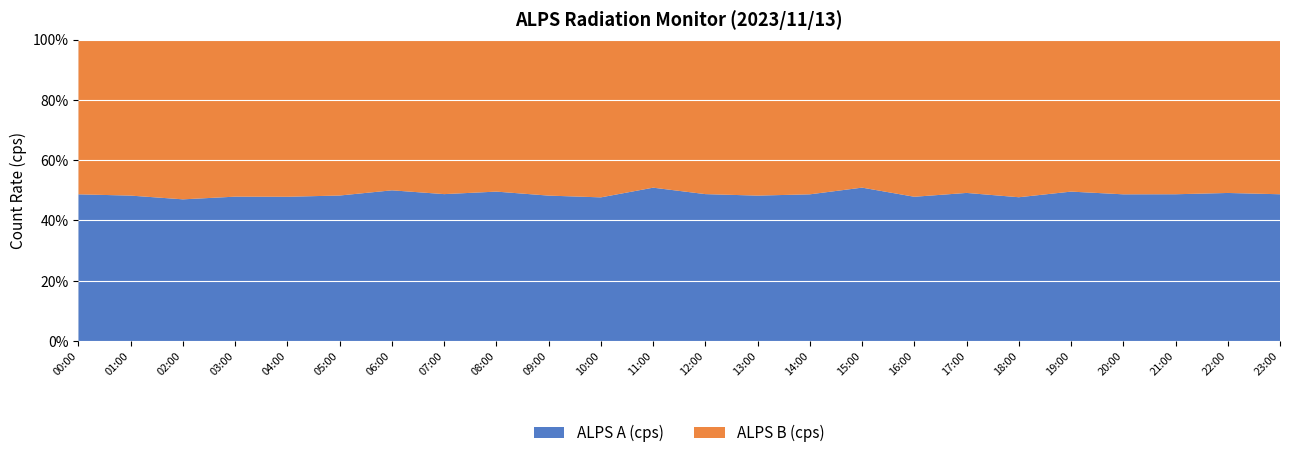

Reading left to right, extract all data points from this chart.

ALPS A (cps): 5.5	5.5	5.5	5.7	5.6	5.6	5.9	5.8	5.8	5.5	5.1	5.8	5.8	5.5	5.5	5.7	5.6	5.7	5.2	5.8	5.5	5.6	5.6	5.6
ALPS B (cps): 5.8	5.9	6.2	6.2	6.1	6.0	5.9	6.1	5.9	5.9	5.6	5.6	6.1	5.9	5.8	5.5	6.1	5.9	5.7	5.9	5.8	5.9	5.8	5.9